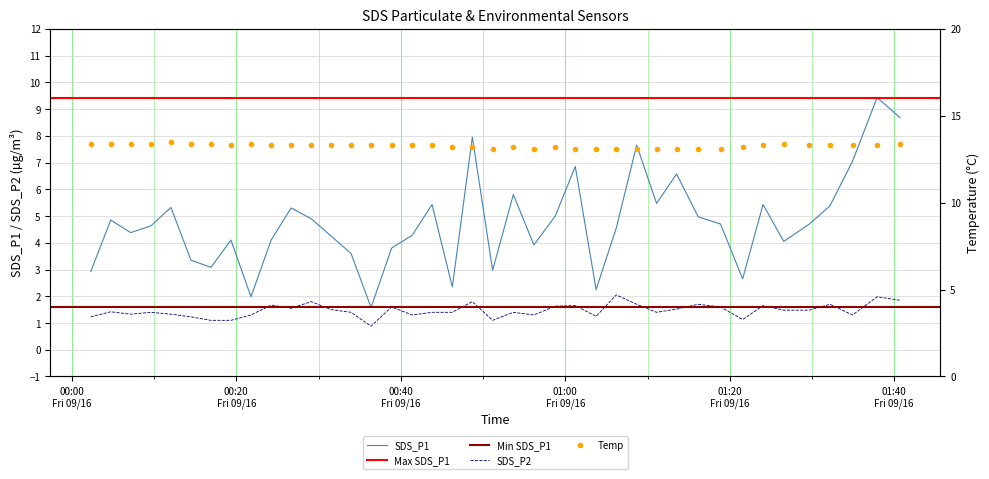

Rank the series by their average value, from lowest to highest.

SDS_P2, SDS_P1, Temp